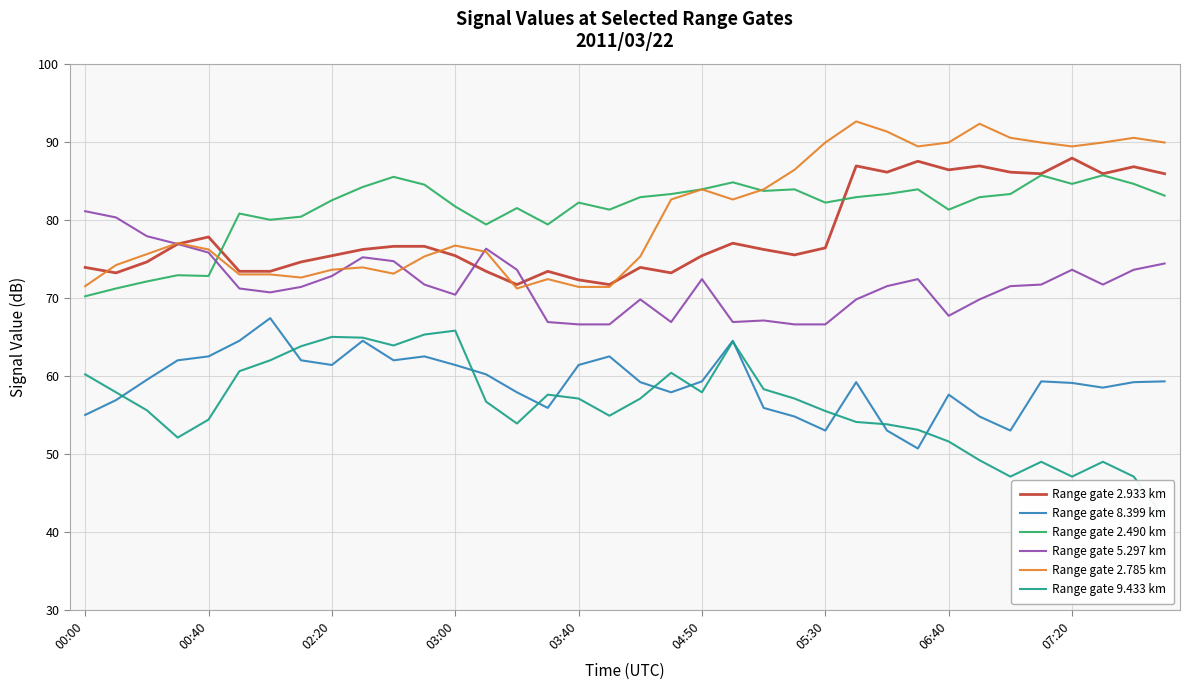

Which series has the widest spread of values?

Range gate 9.433 km